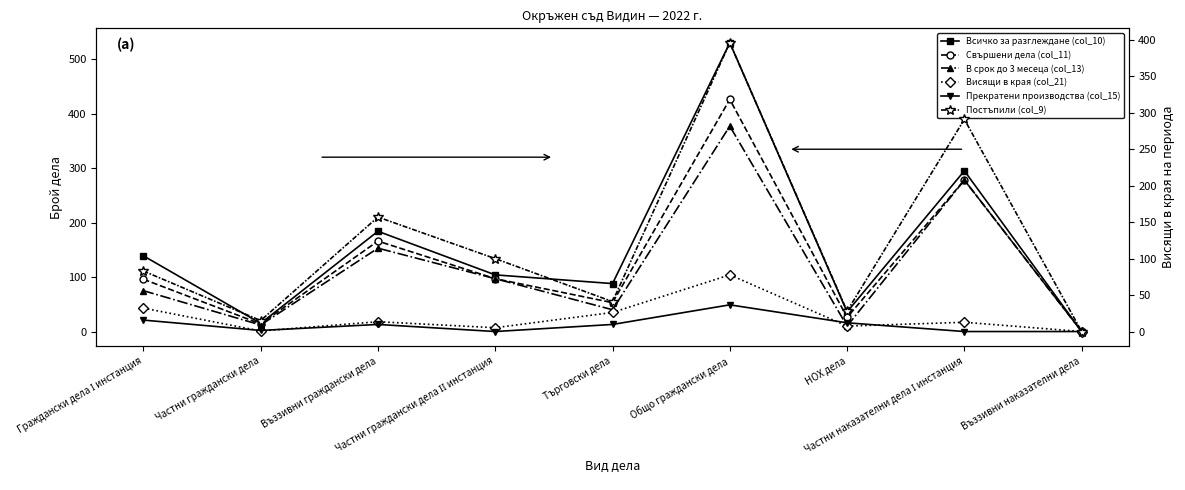

At Въззивни граждански дела, list the series in order from largest to smallest.

Всичко за разглеждане (col_10), Свършени дела (col_11), Постъпили (col_9), В срок до 3 месеца (col_13), Висящи в края (col_21), Прекратени производства (col_15)